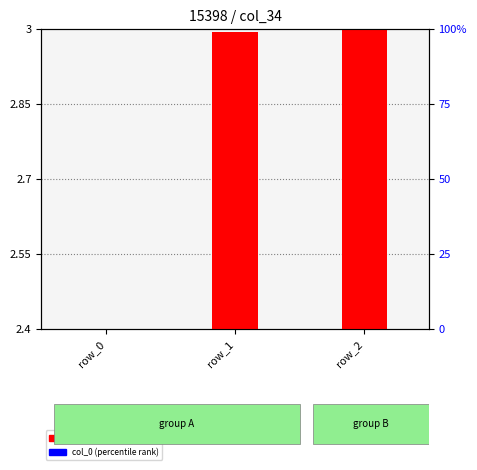

At row_2, list the series in order from largest to smallest.

col_34 (log scale), col_0 (percentile rank)